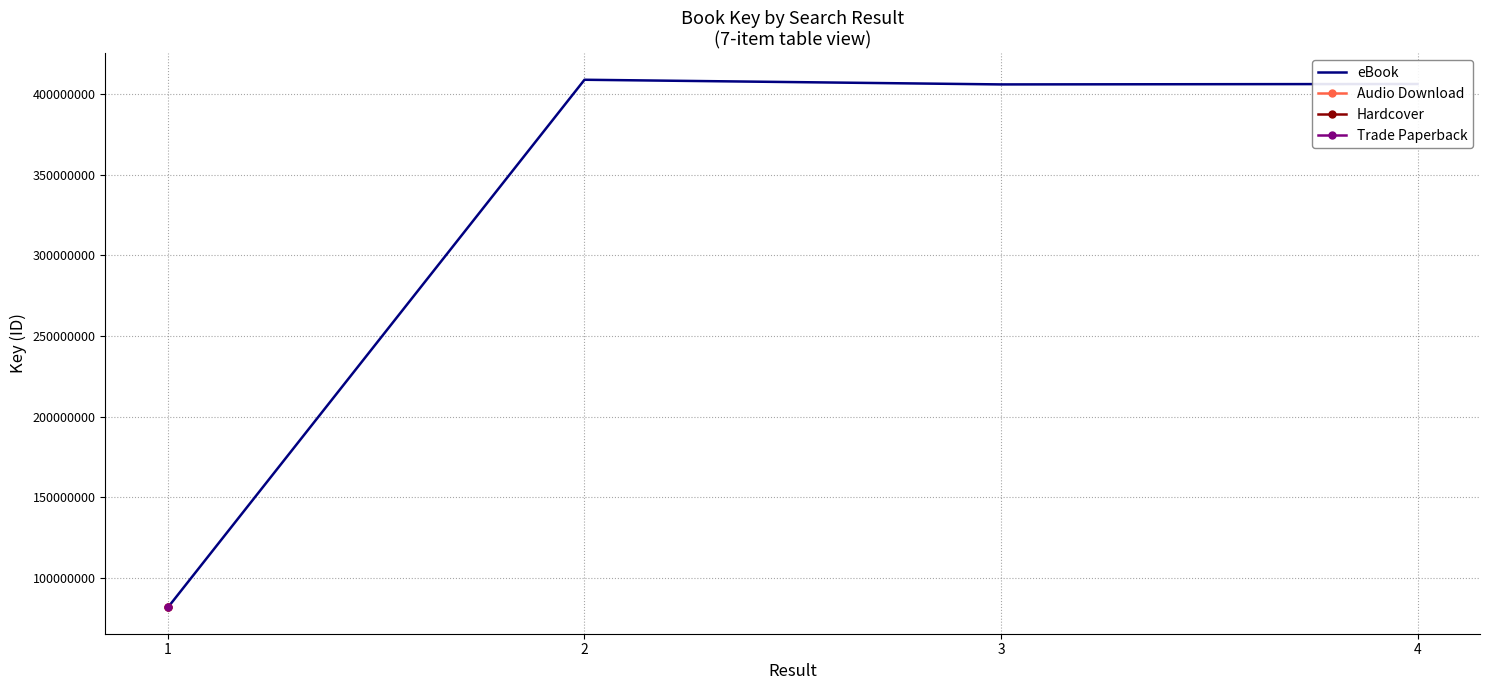

What is the smallest value displayed?

81669450